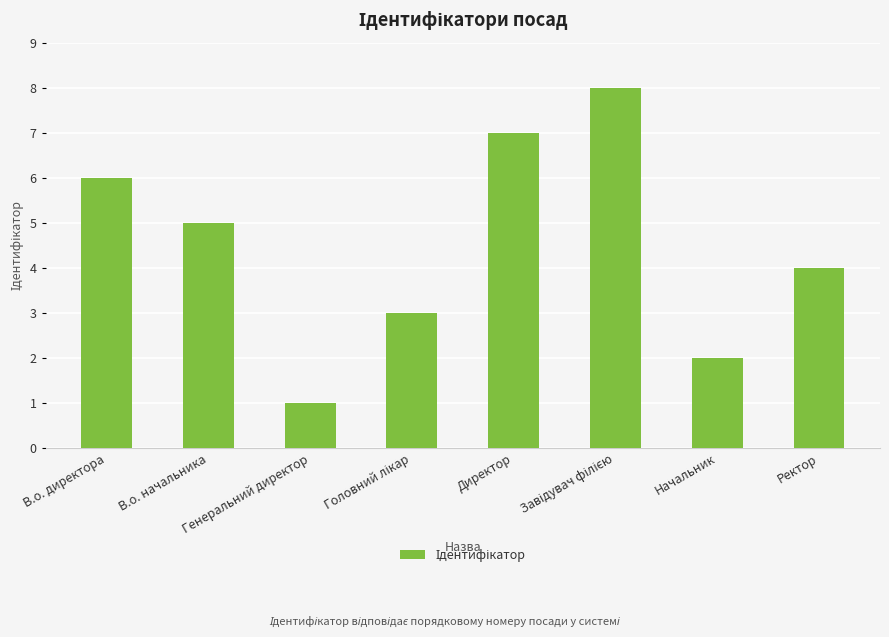

Are the bars grouped side by side (vs. stacked)?

No